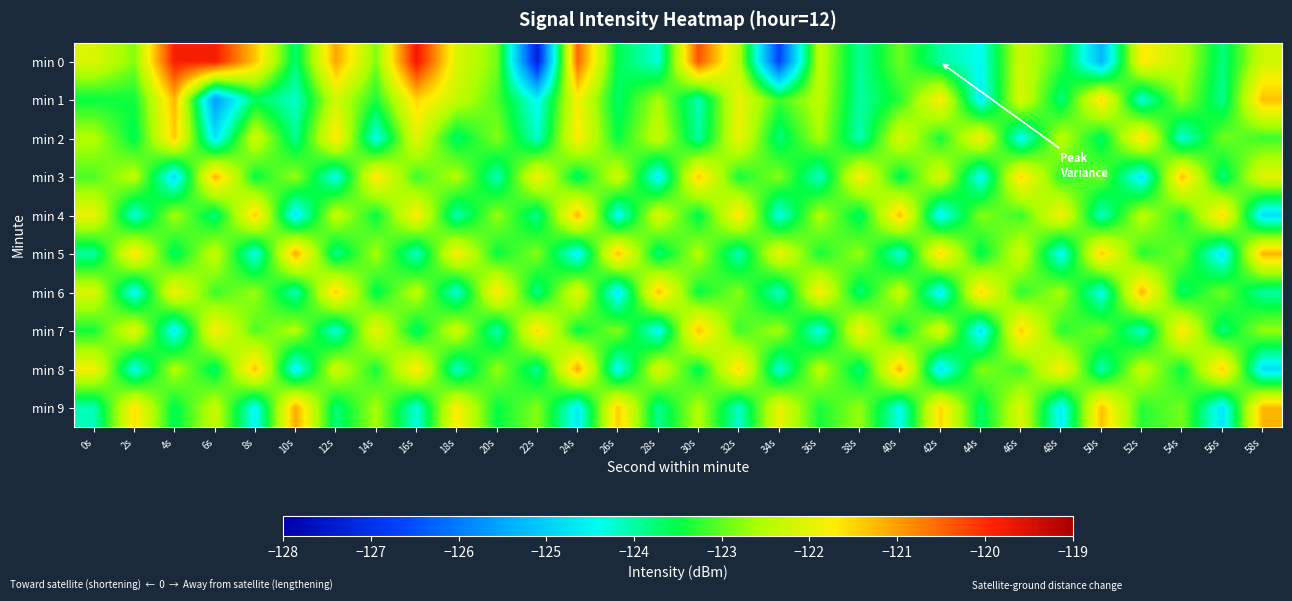

Which series has the largest range (max minus min)?

min 0